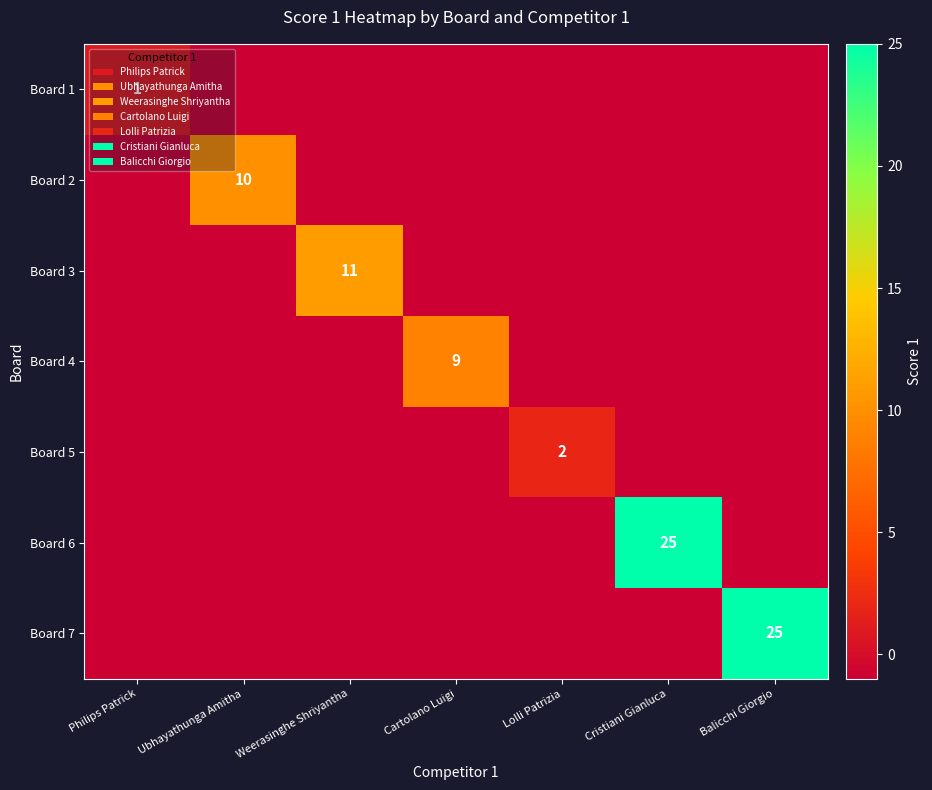

True or false: Board 7 has a value of 25 at Balicchi Giorgio.

True